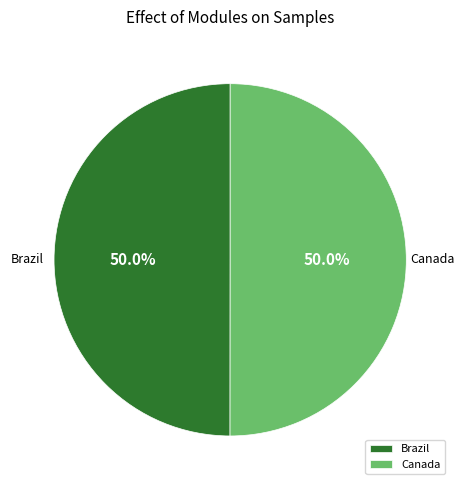

What percentage do Brazil and Canada together represent?

100.0%